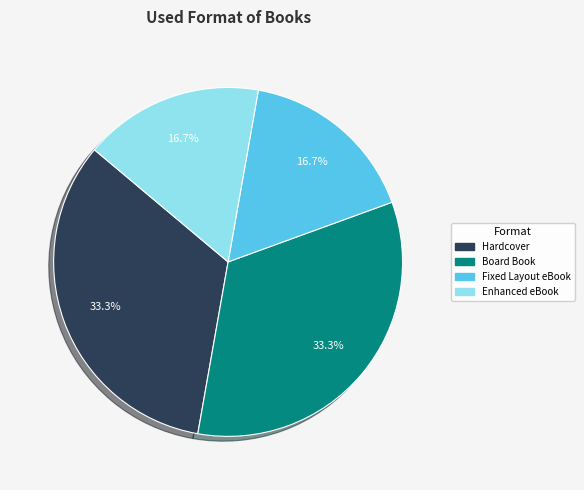

Which has a higher value, Hardcover or Enhanced eBook?

Hardcover